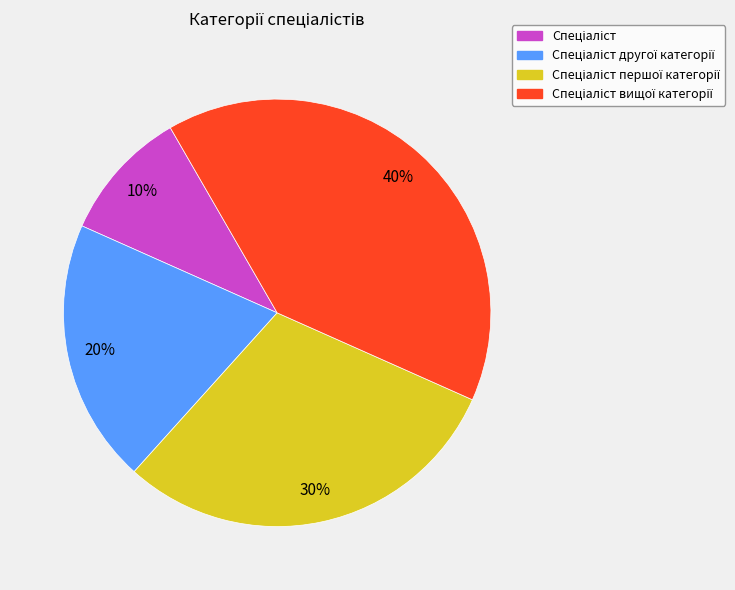

To the nearest percent, what is the difference between the largest and smallest slice percentages?

30%